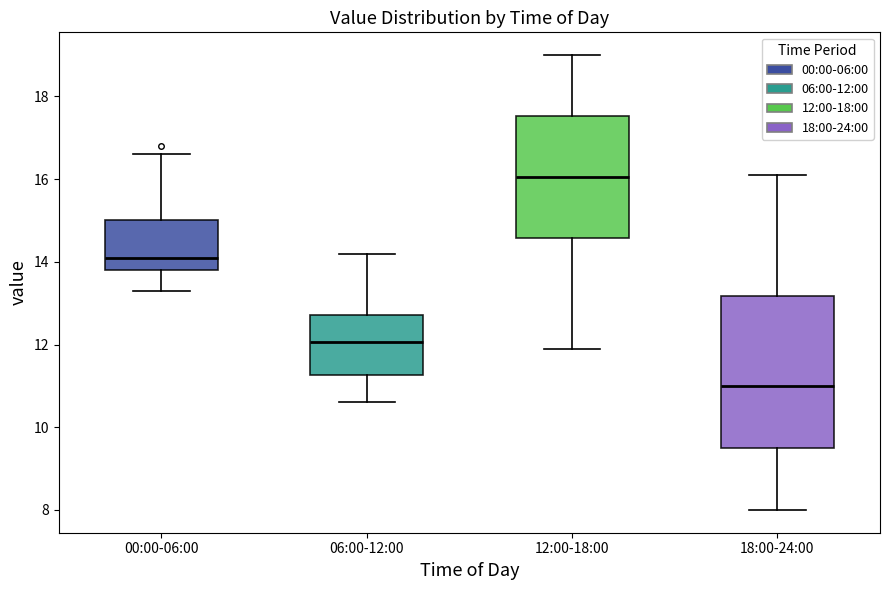

Where does the lower whisker of the box for 00:00-06:00 end on the y-axis? The values are not printed on the chart, so give them approximately, as read against the axis.

13.4